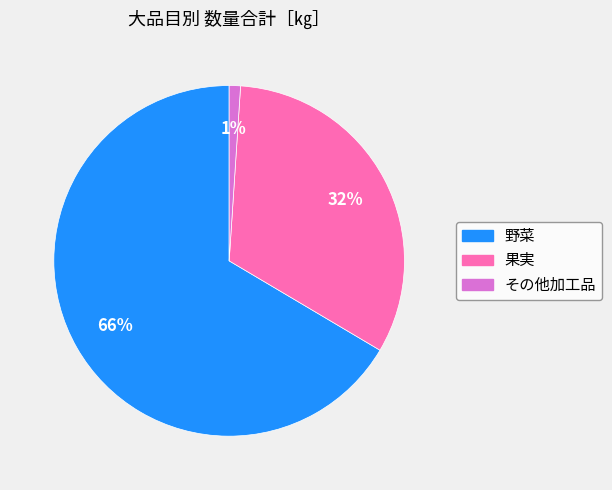

To the nearest percent, what is the average slice percentage?

33%